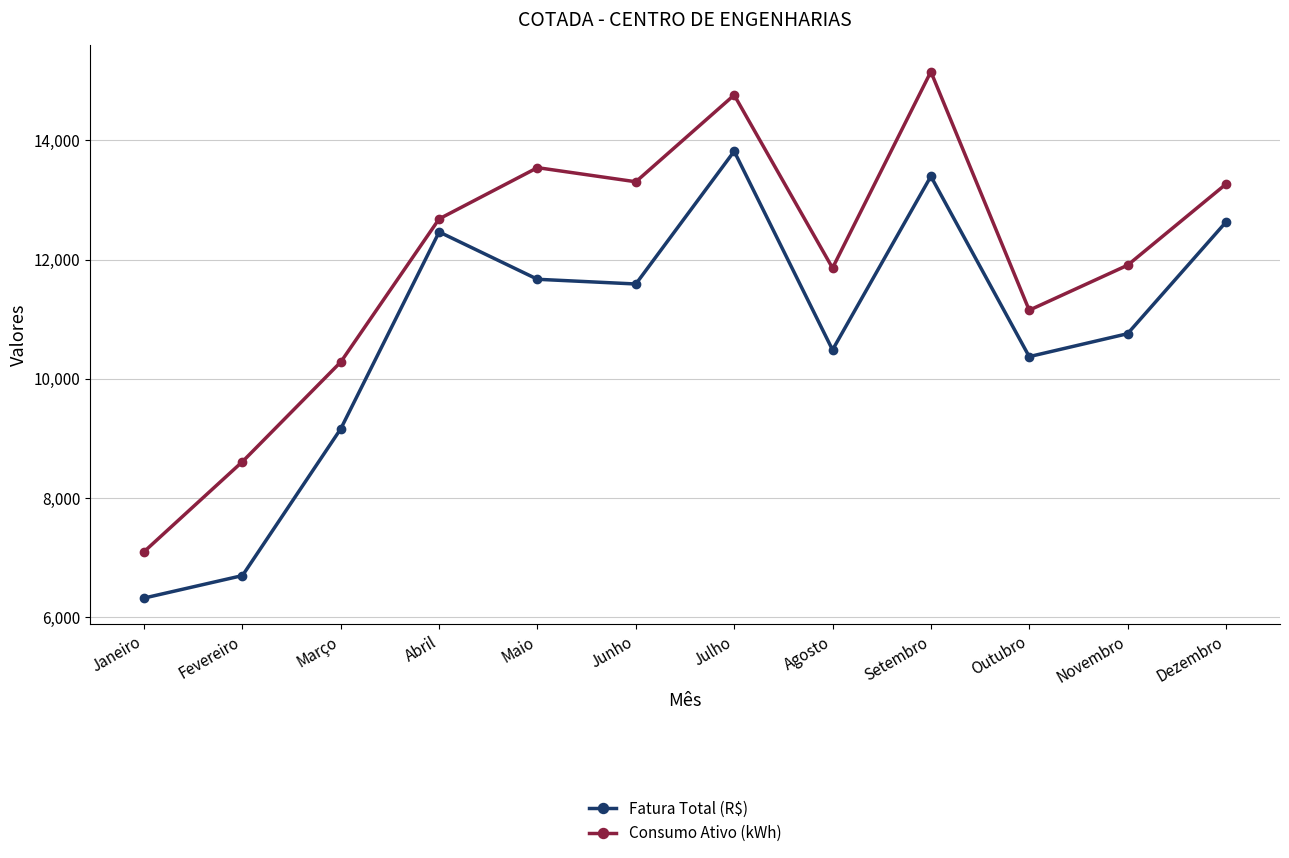

What is the label of the 10th point from the right?

Março